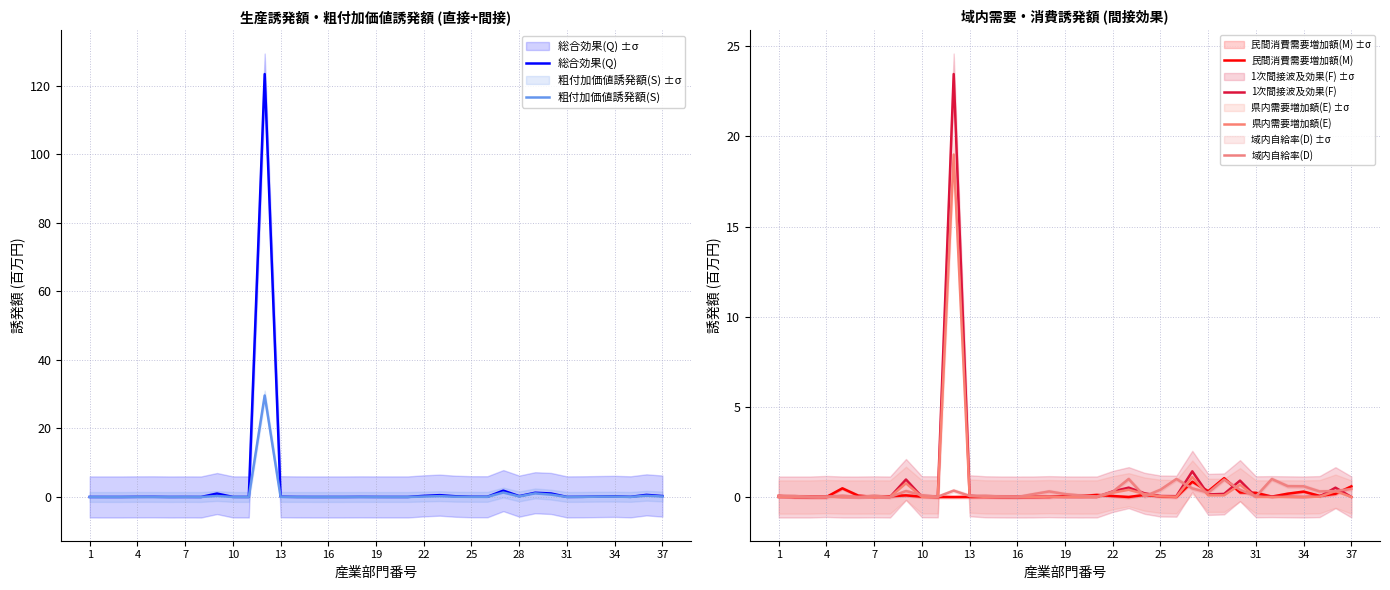

The value of 総合効果(Q) at 16 is 0.0. True or false?

True